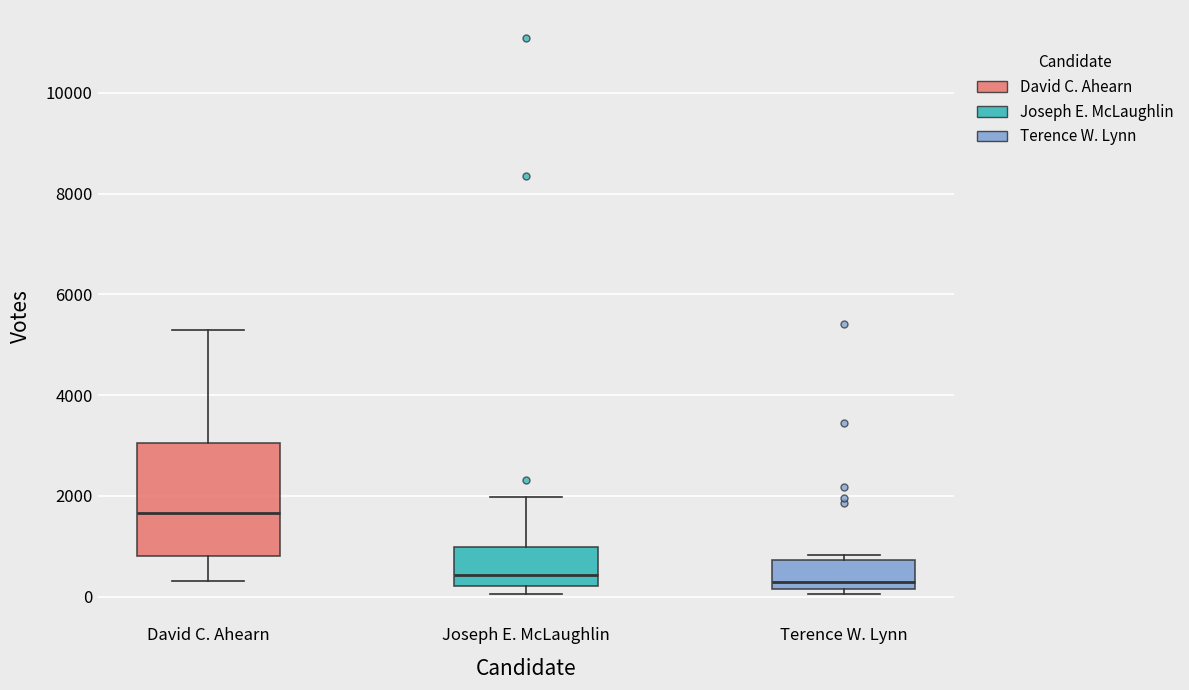

Which box's median line is the highest?

David C. Ahearn